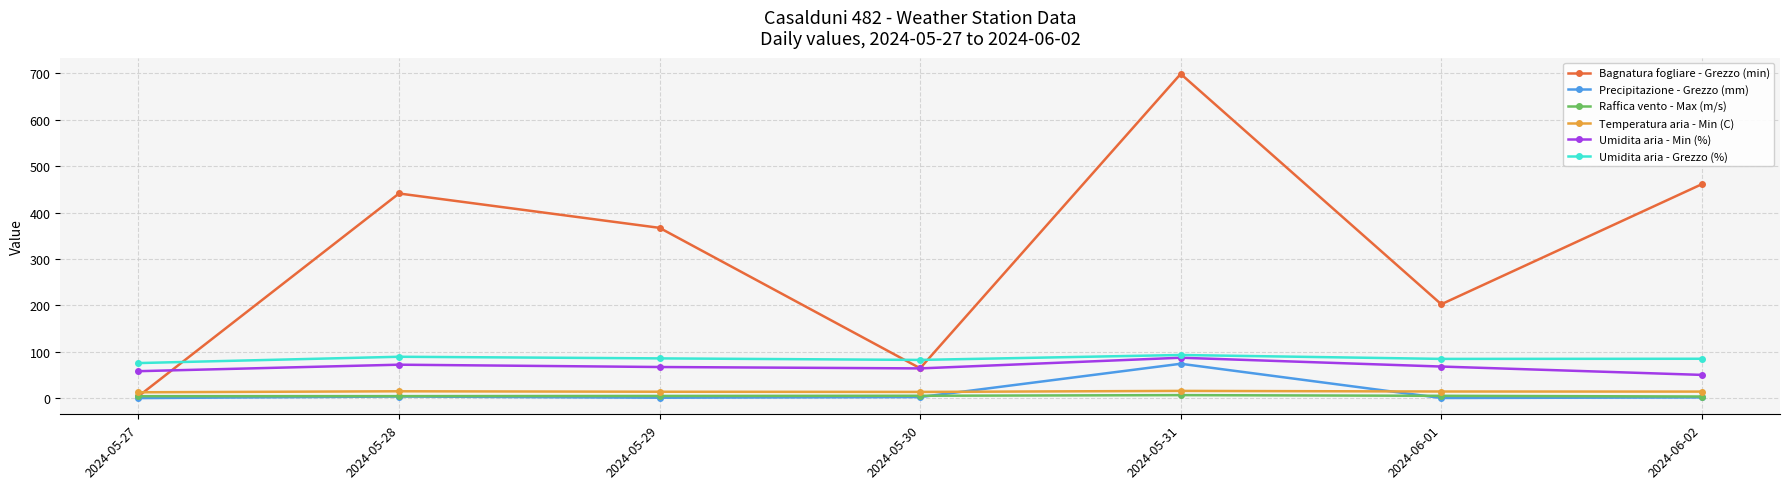

Between which two adjacent categories do Umidita aria - Min (%) and Bagnatura fogliare - Grezzo (min) first intersect?

2024-05-27 and 2024-05-28